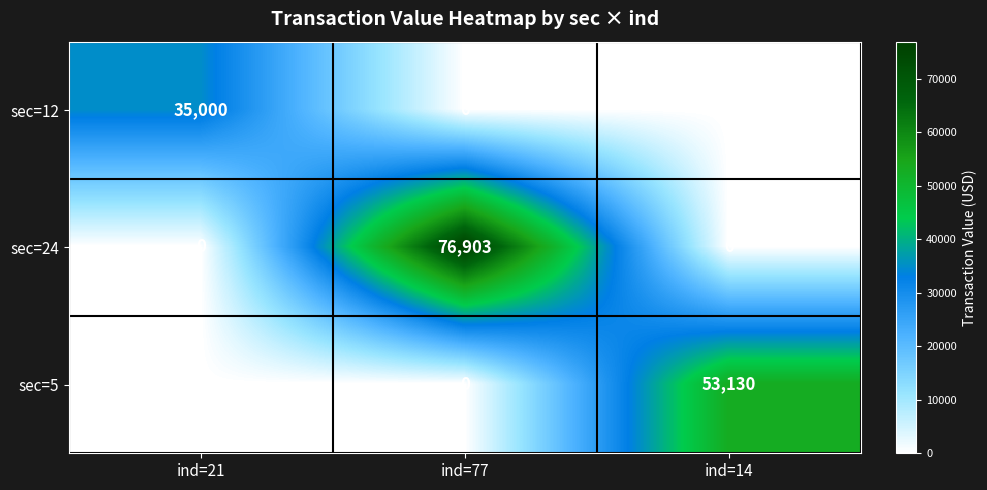

At which category is the sum across all series the highest?

ind=77